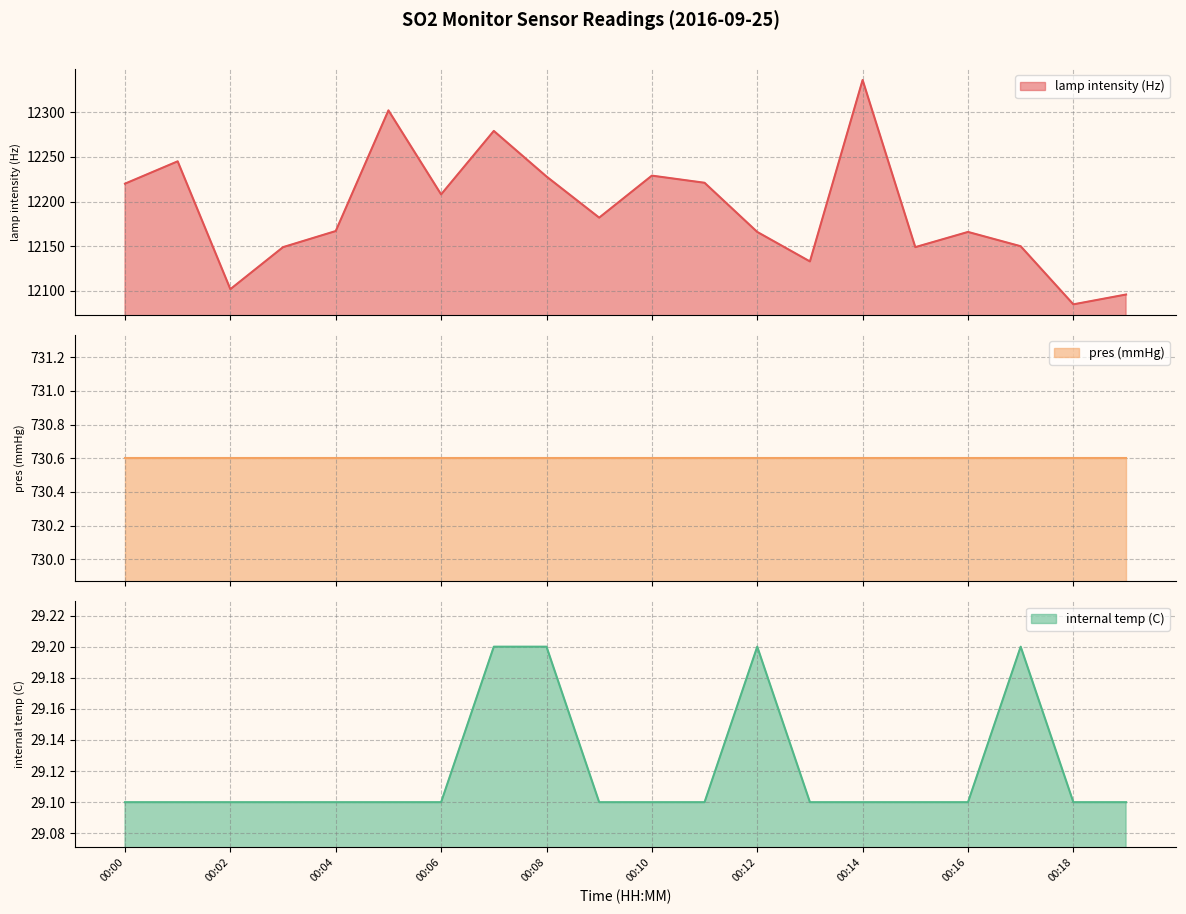

Where is lamp intensity (Hz) nearest to the value 12210?

00:06